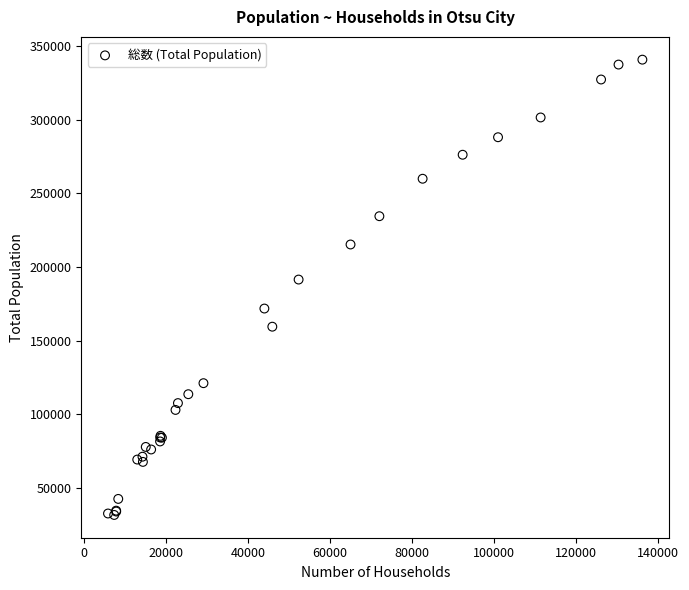

What Y value in the scatter plot is closest to 186214?

191481